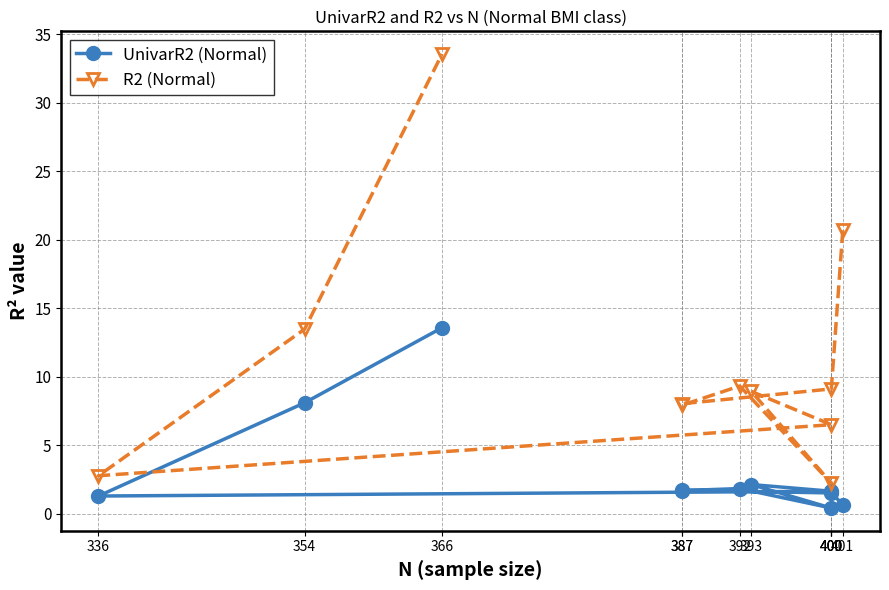

Between 401 and 392, which series saw the biggest shift?

R2 (Normal)